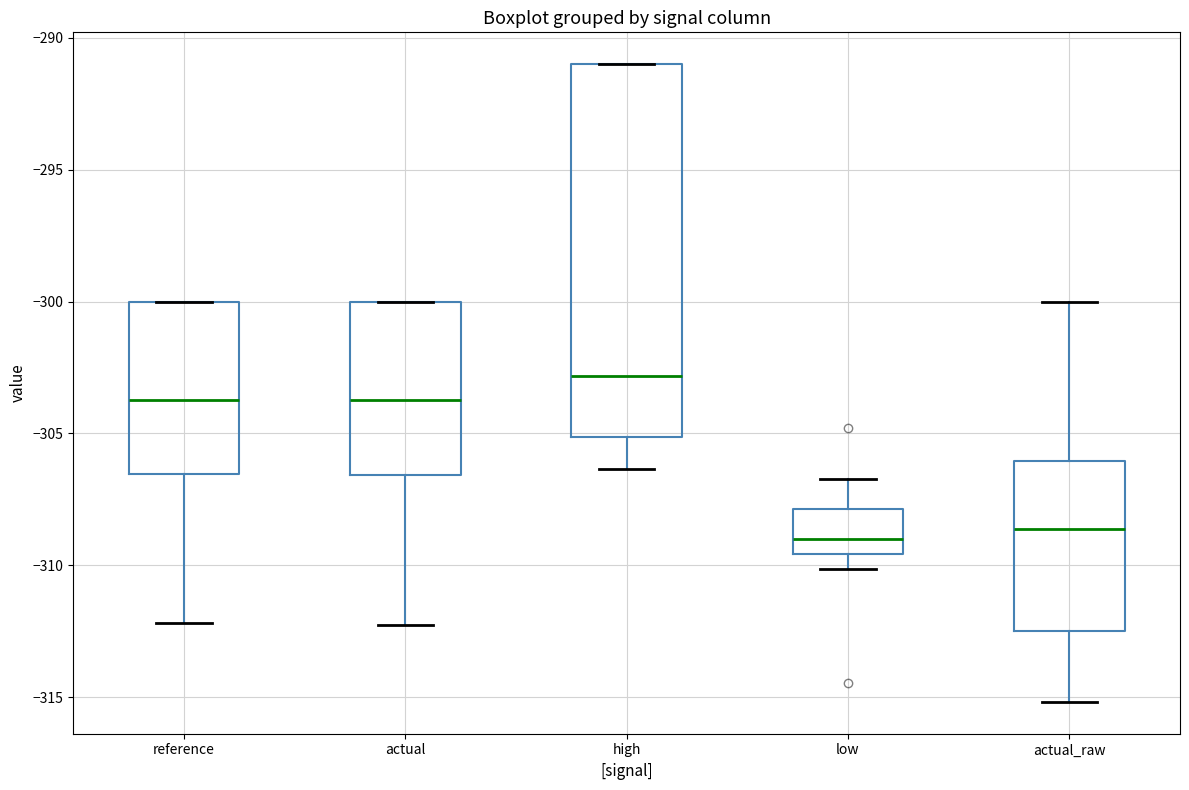

Which box is the tallest, from its lower edge to its upper edge?

high